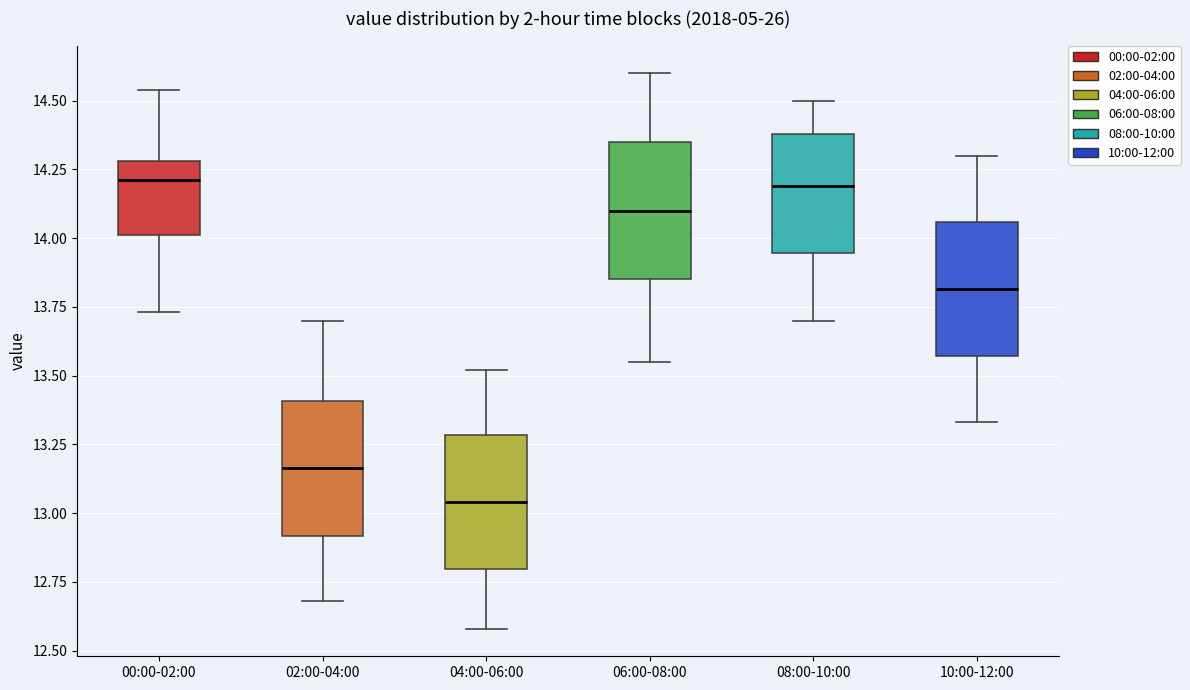

Where does the lower whisker of the box for 10:00-12:00 end on the y-axis? The values are not printed on the chart, so give them approximately, as read against the axis.

13.35